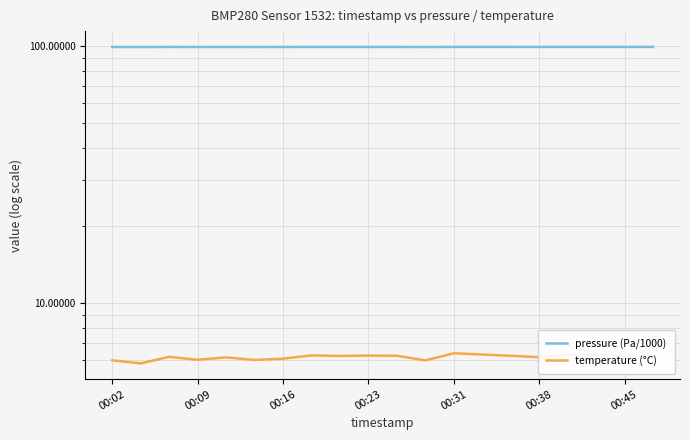

How many lines are shown in the chart?

2